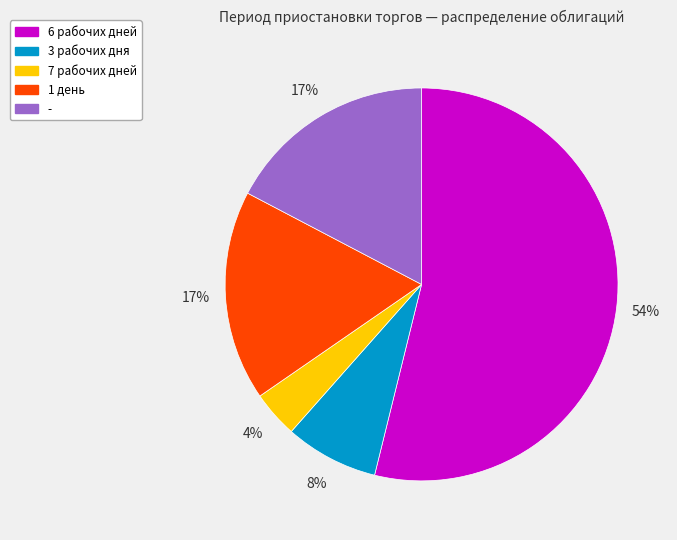

Which category accounts for the majority?

6 рабочих дней